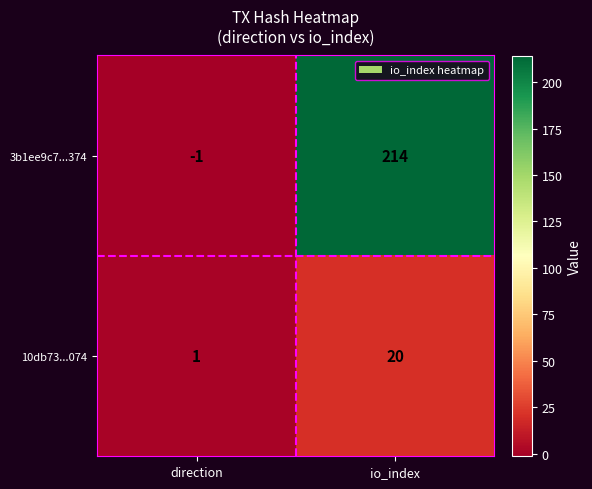

Is it true that 10db73...074 equals 2 at direction?

False